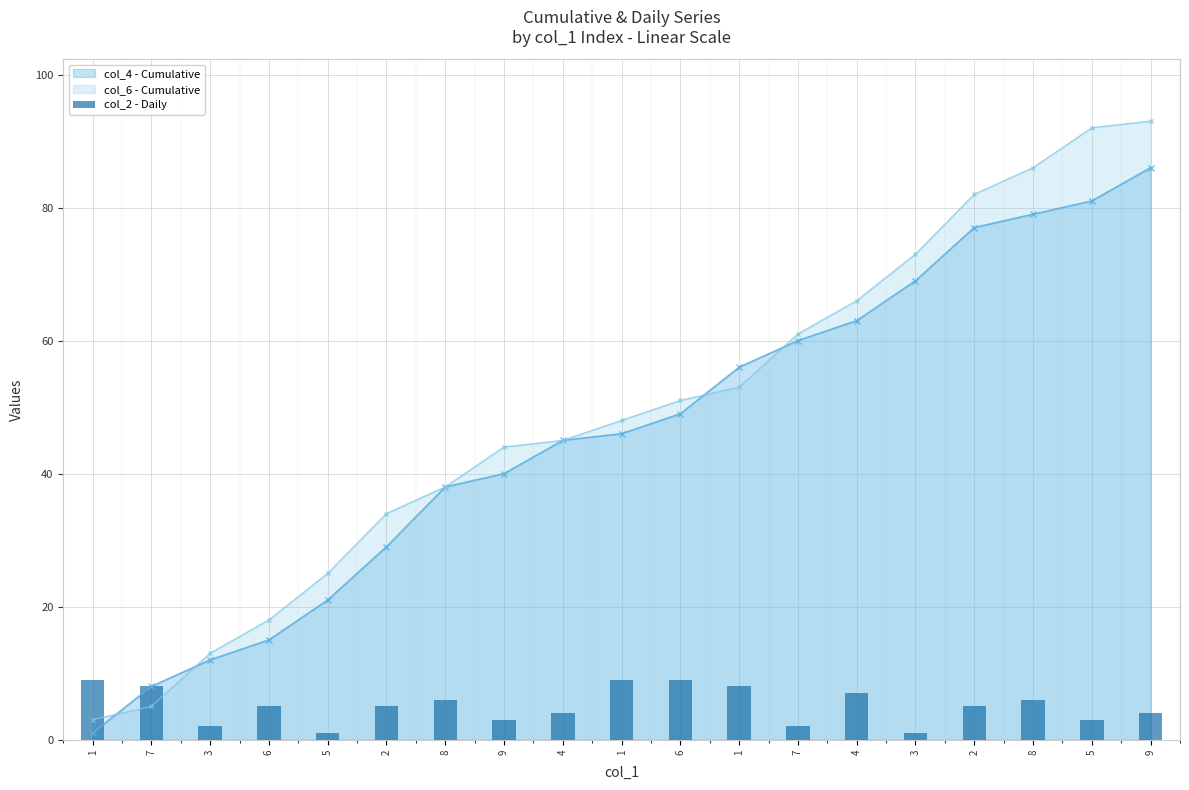

Reading right to left, list all the values displayed in this chart.

4	3	6	5	1	7	2	8	9	9	4	3	6	5	1	5	2	8	9